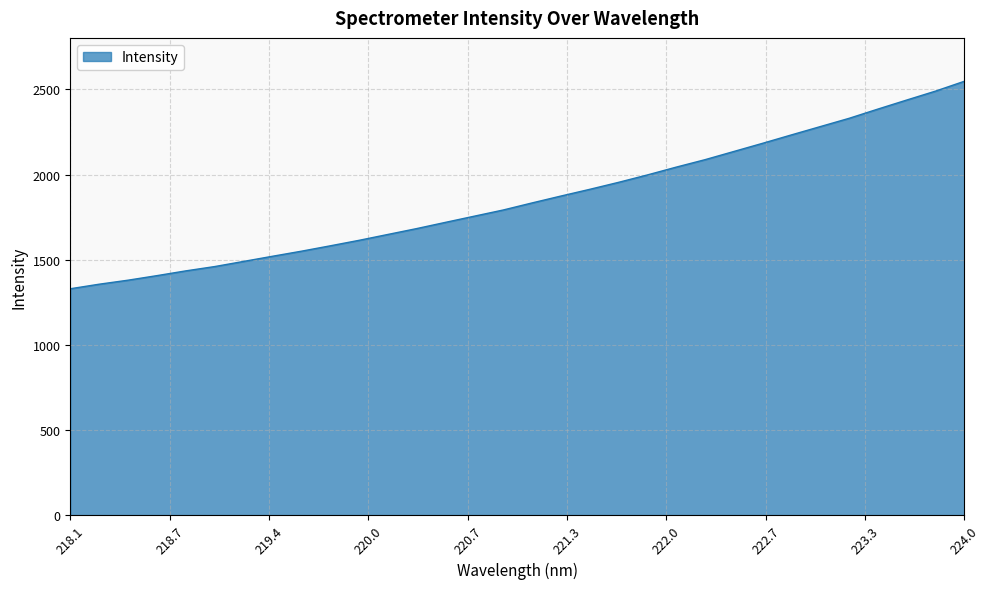

What is the smallest value displayed?

1329.2